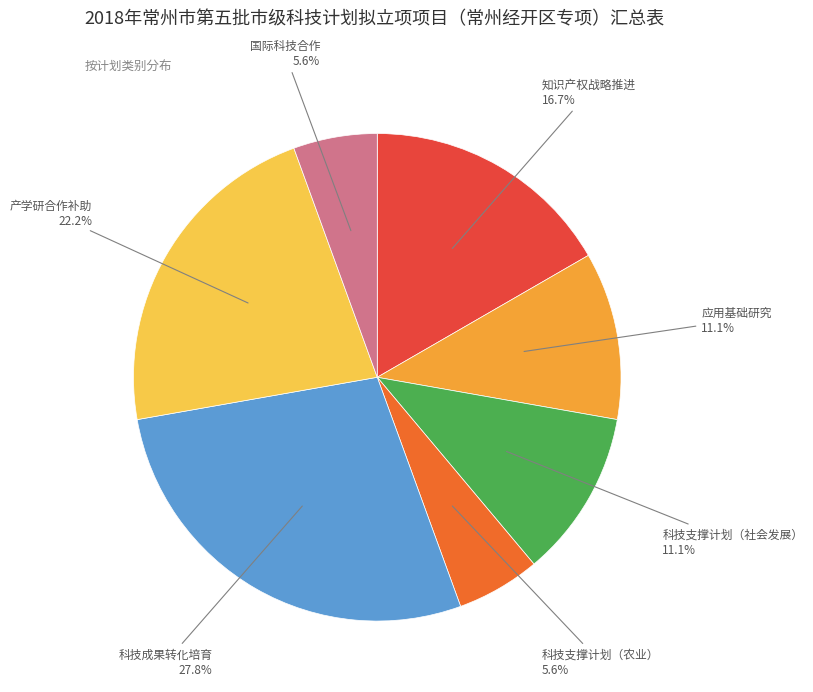

Count the number of slices in the pie.

7